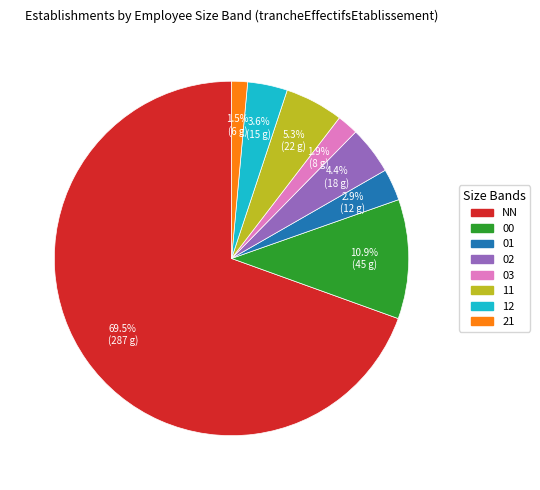

True or false: 03 accounts for 11% of the total.

False